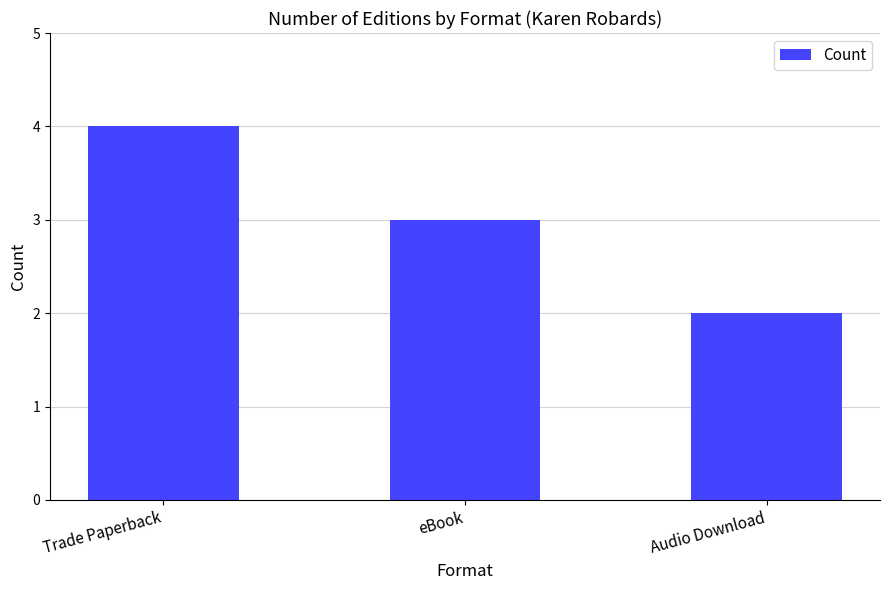

What is the average value?

3